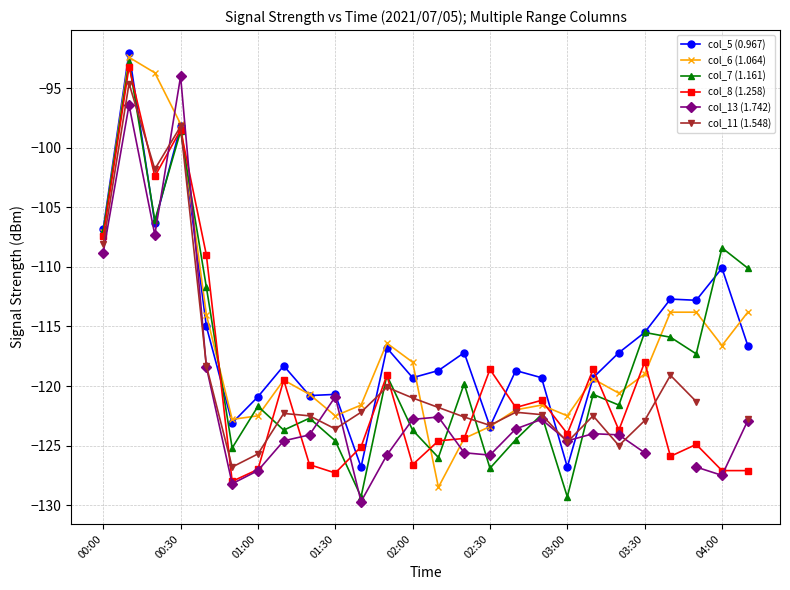

What is the lowest value of the col_8 (1.258) series?

-128.0